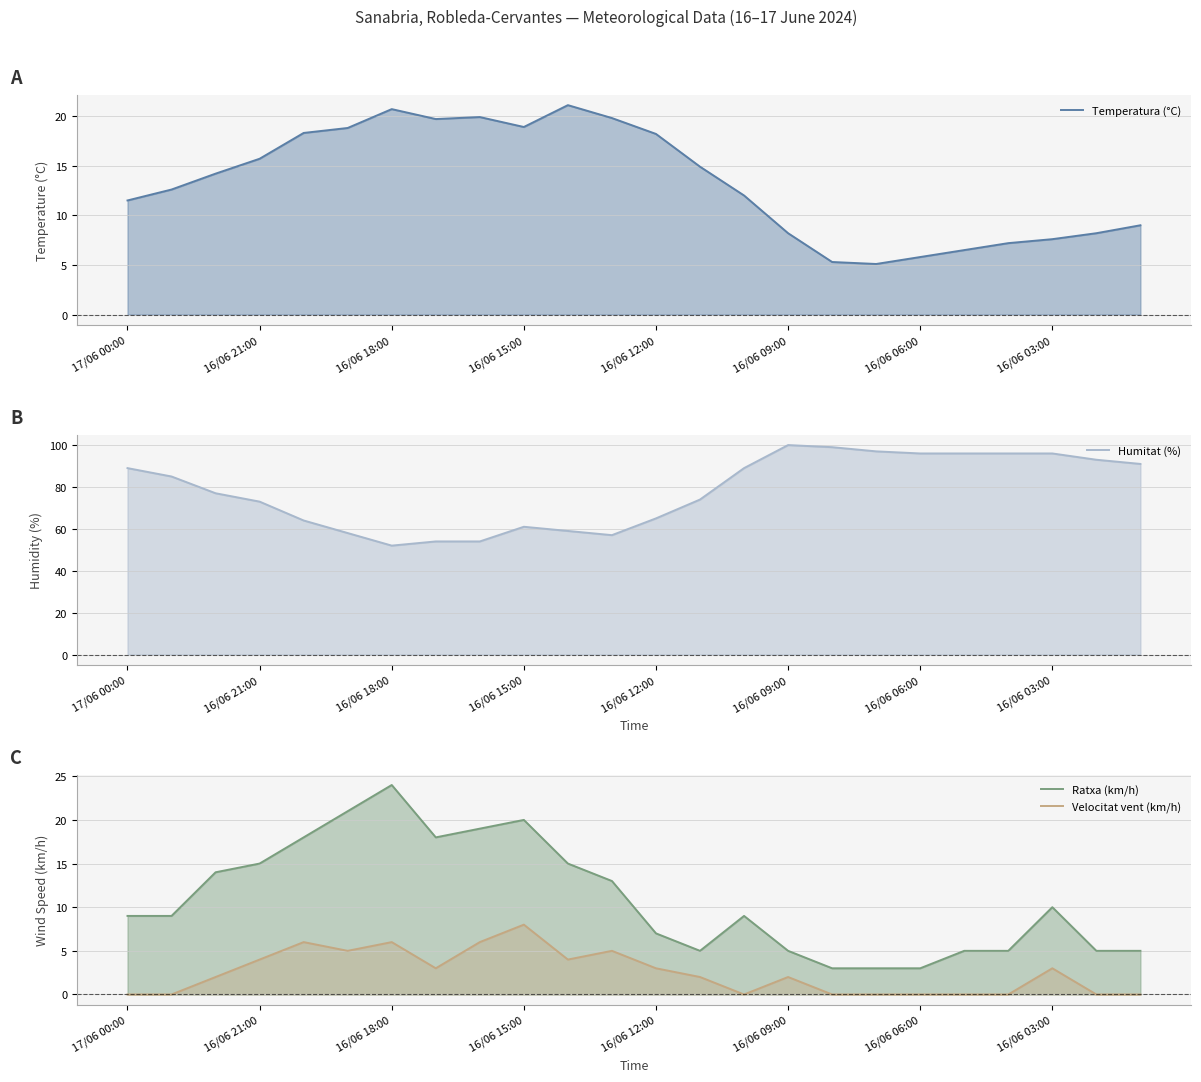

True or false: Velocitat vent (km/h) and Humitat (%) cross at least once.

False